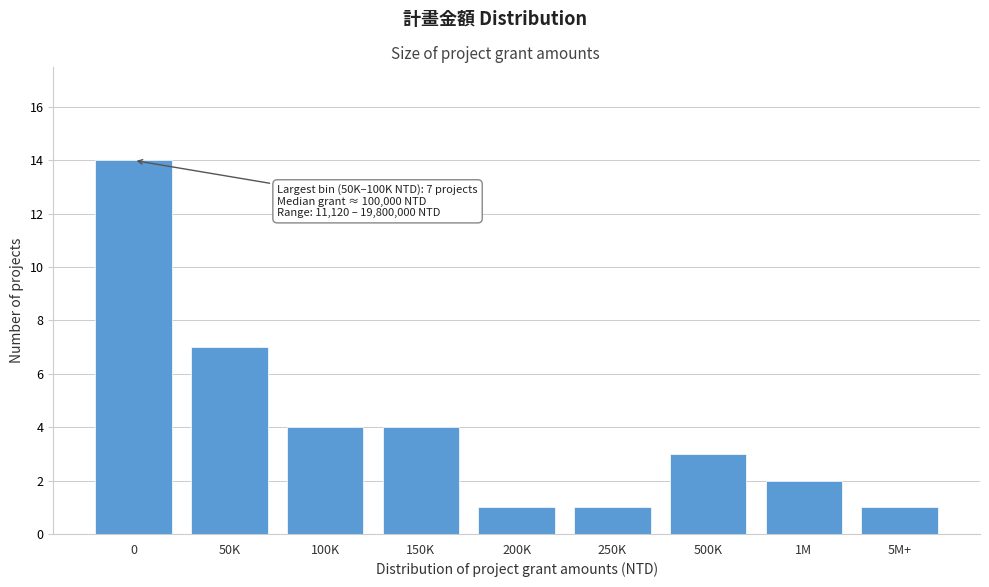

Reading right to left, list all the values displayed in this chart.

1	2	3	1	1	4	4	7	14